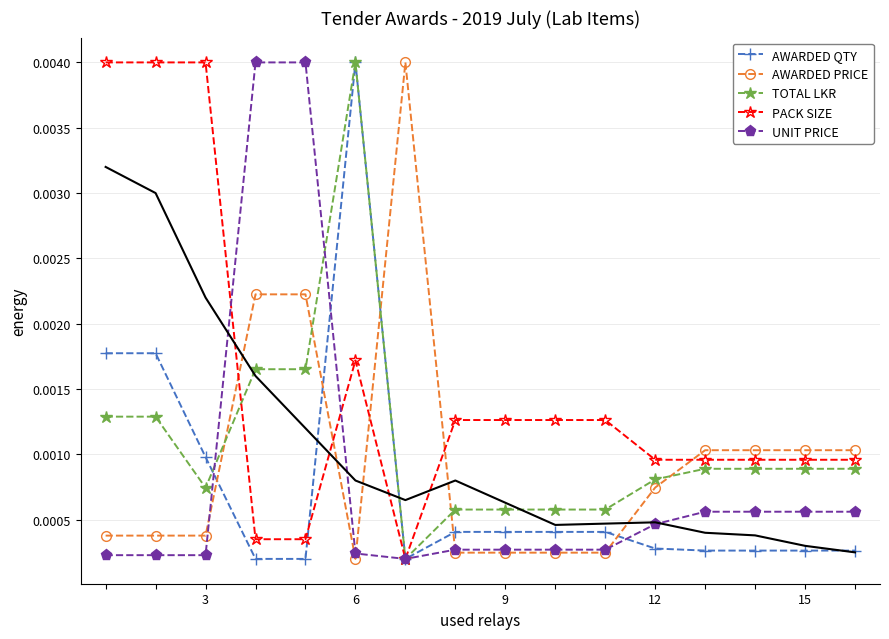

True or false: AWARDED PRICE and PACK SIZE intersect in this chart.

True